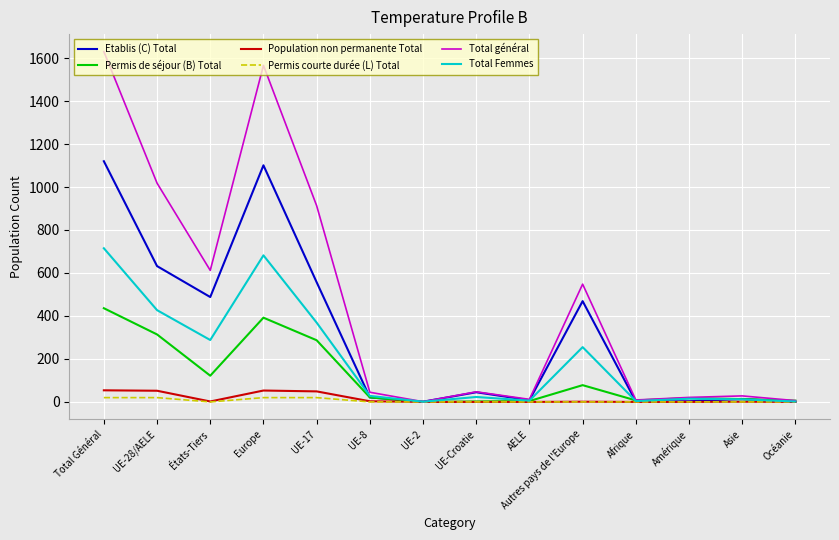

Which series has the widest spread of values?

Total général